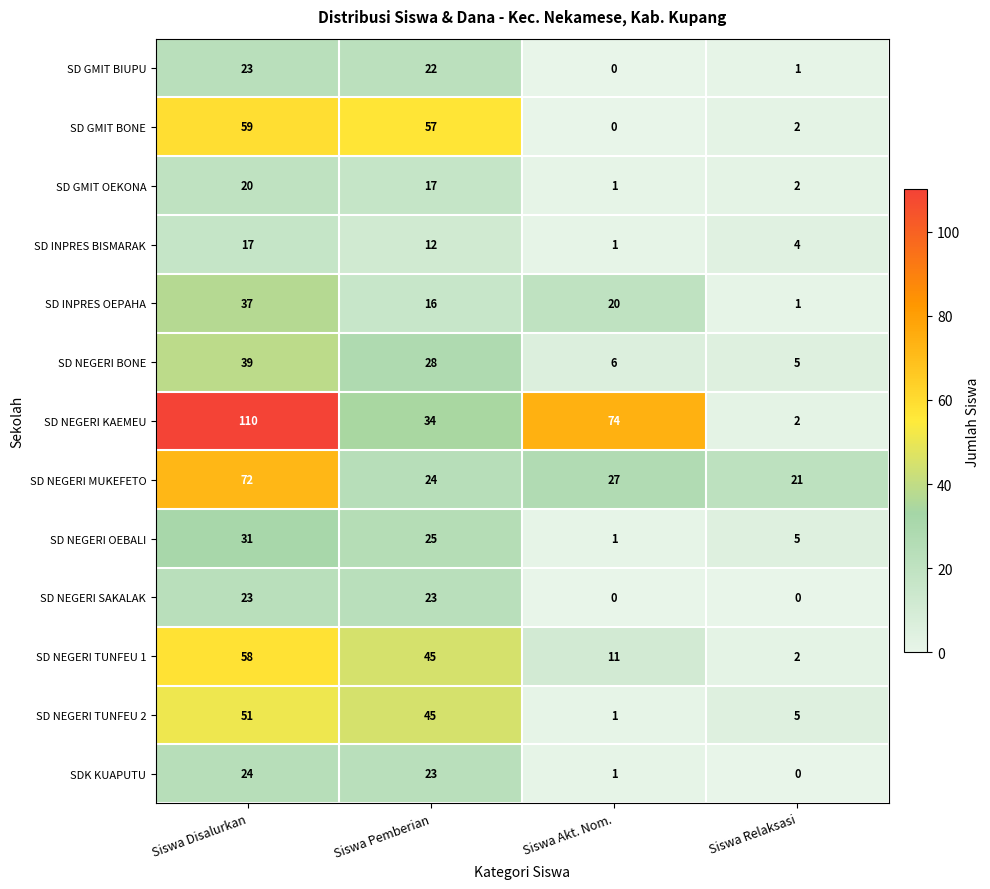

At which category is the sum across all series the highest?

Siswa Disalurkan